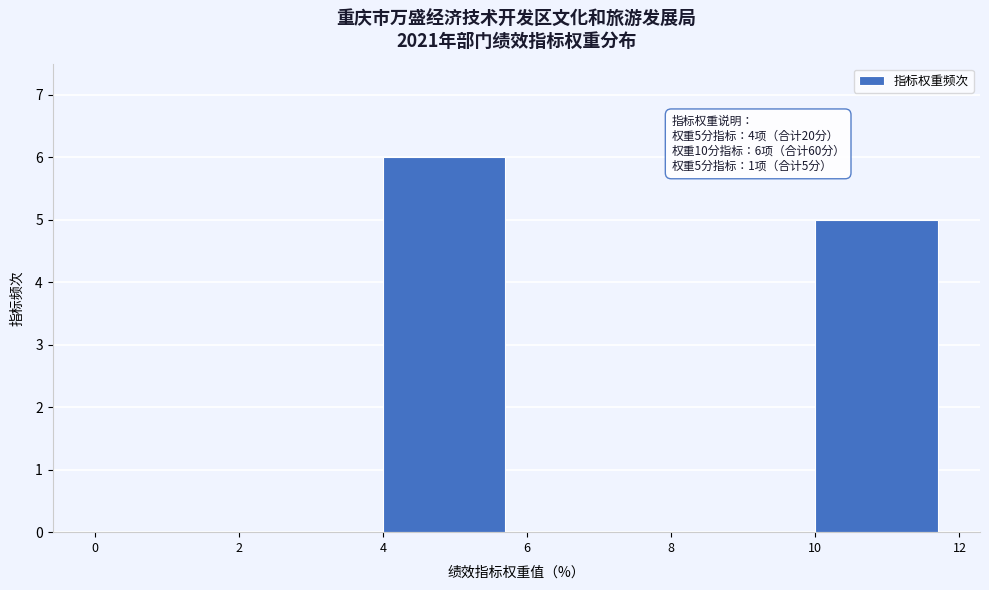

Which range on the x-axis has the tallest bar?

4 to 6